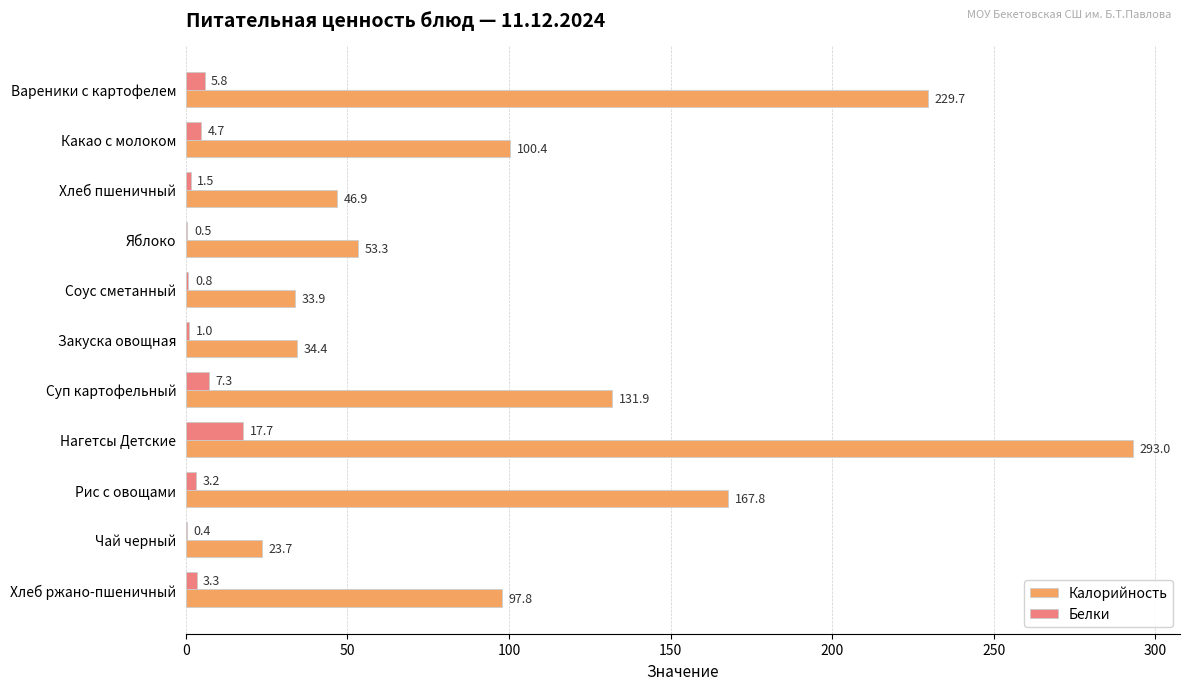

Between Хлеб пшеничный and Чай черный, which series saw the biggest shift?

Калорийность